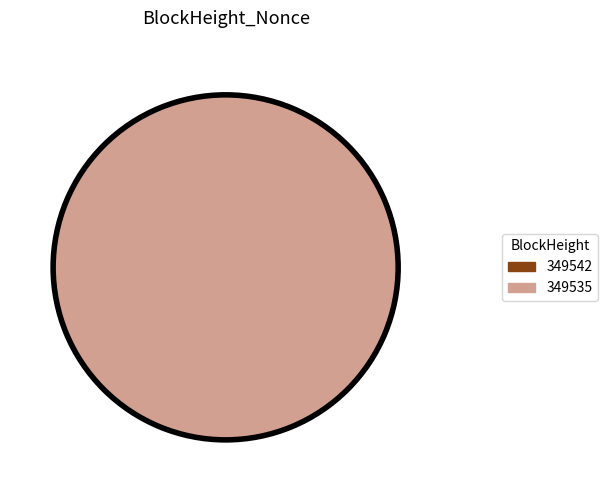

How many slices are in this pie chart?

2